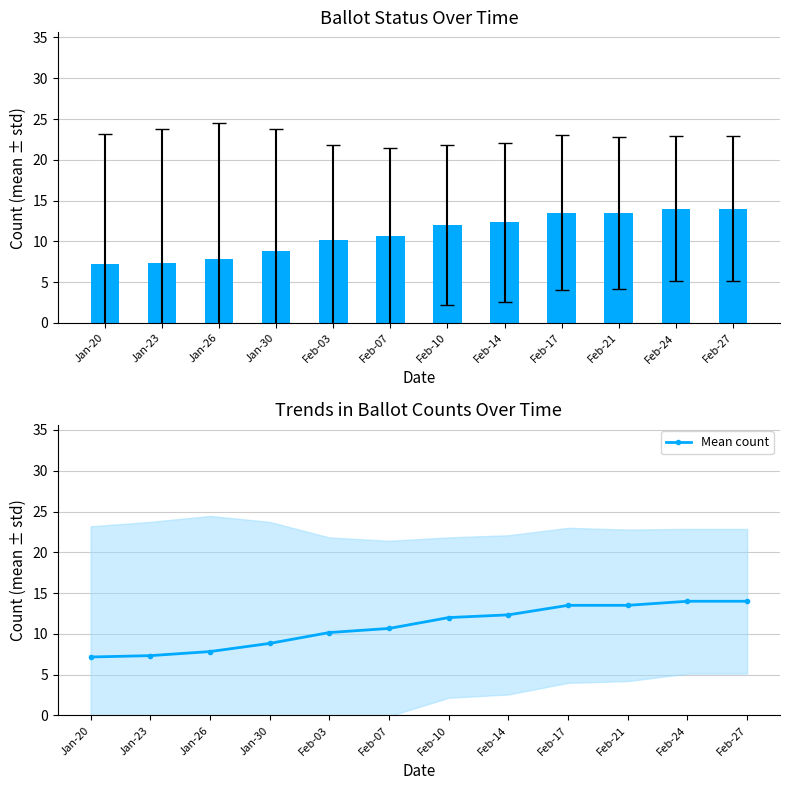

Which series has the widest spread of values?

ISSUED